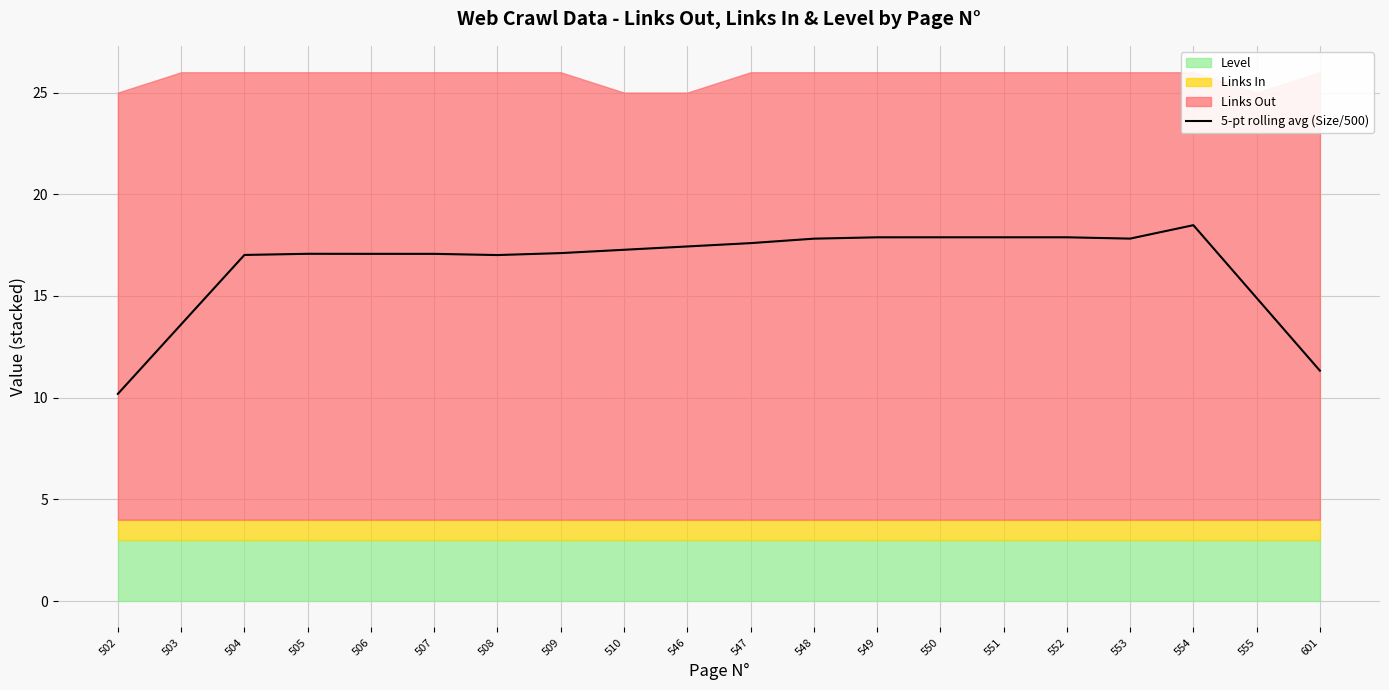

Which has a higher value, 555 or 547?

547